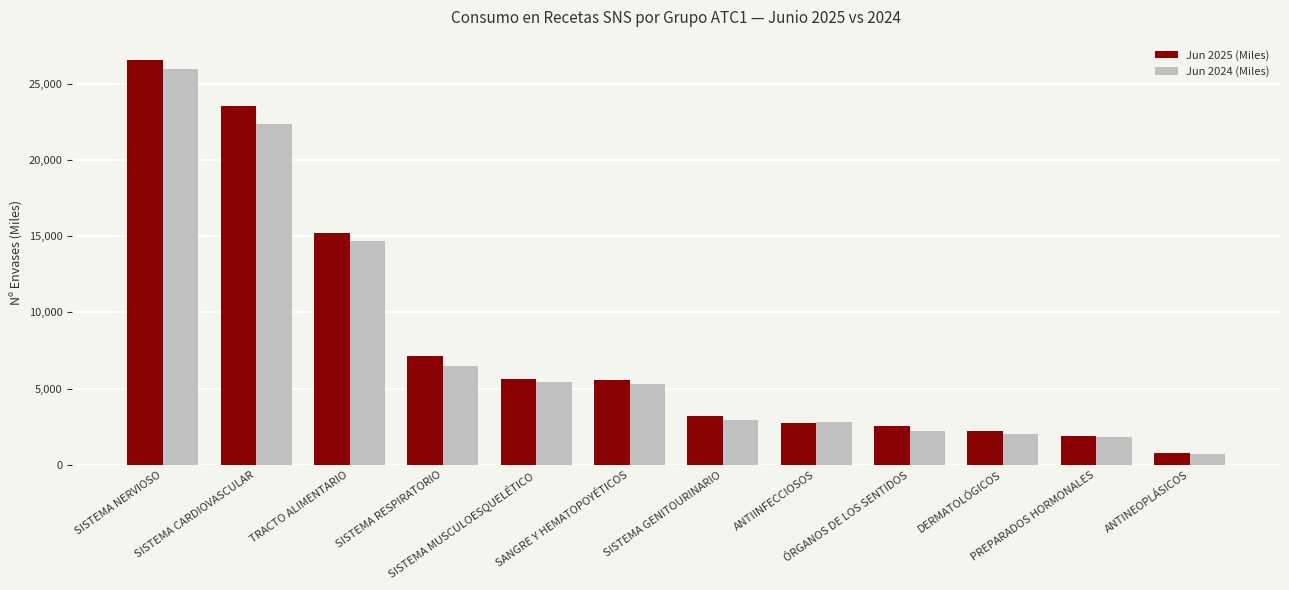

What are all the series names shown in the legend?

Jun 2025 (Miles), Jun 2024 (Miles)